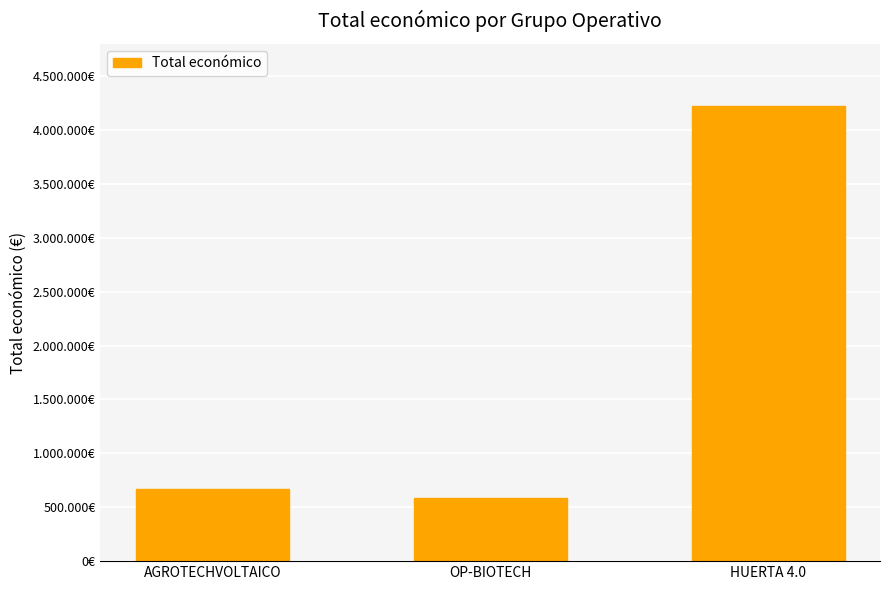

Are the bars horizontal?

No